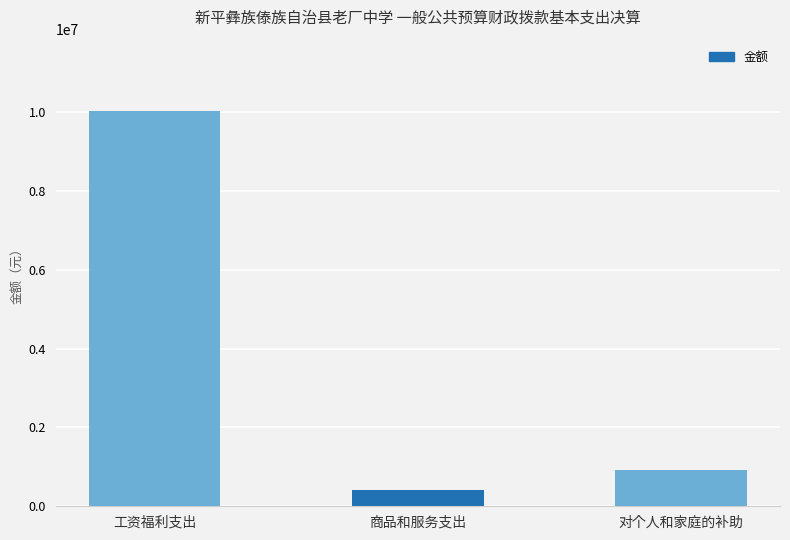

Does the chart contain stacked bars?

No